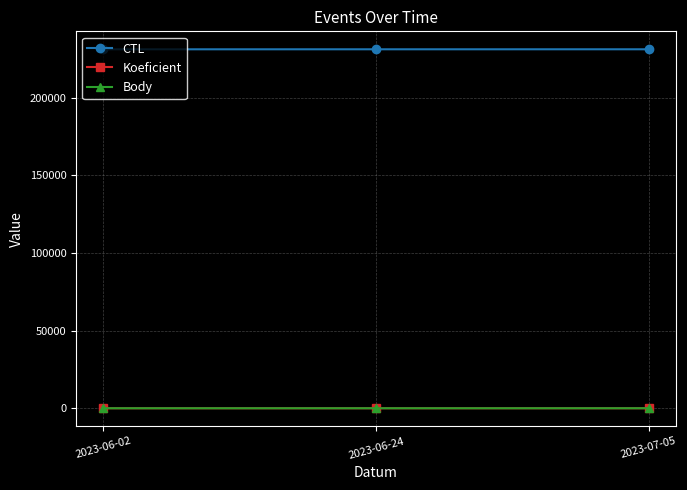

Is this an area chart (filled region under the line)?

No